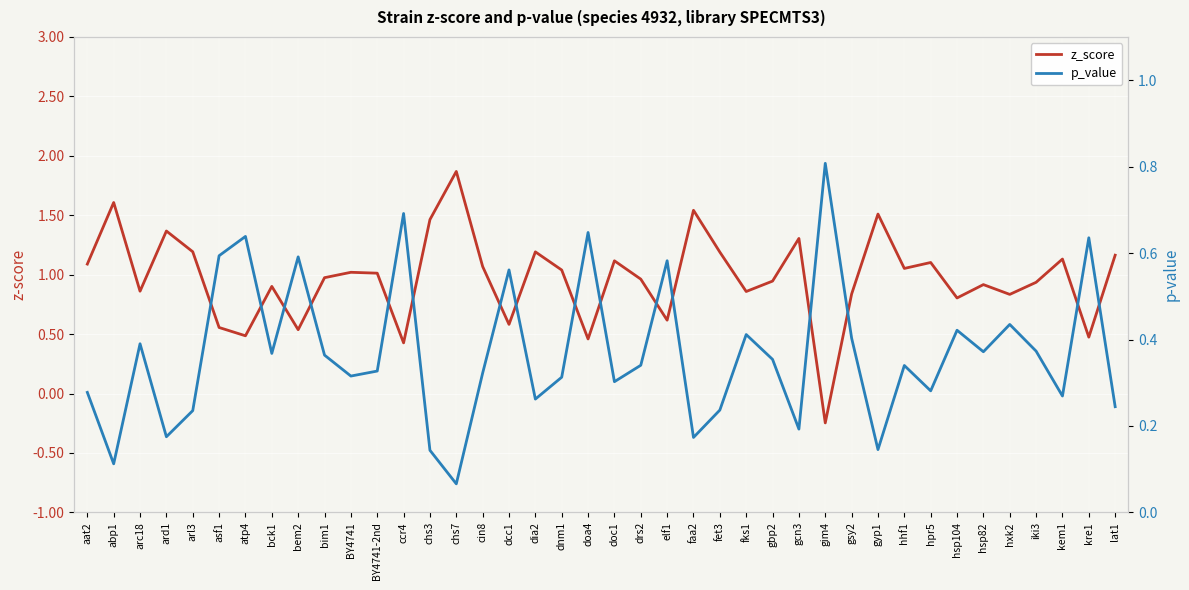

Is the value of z_score at hxk2 greater than the value of p_value at gbp2?

Yes